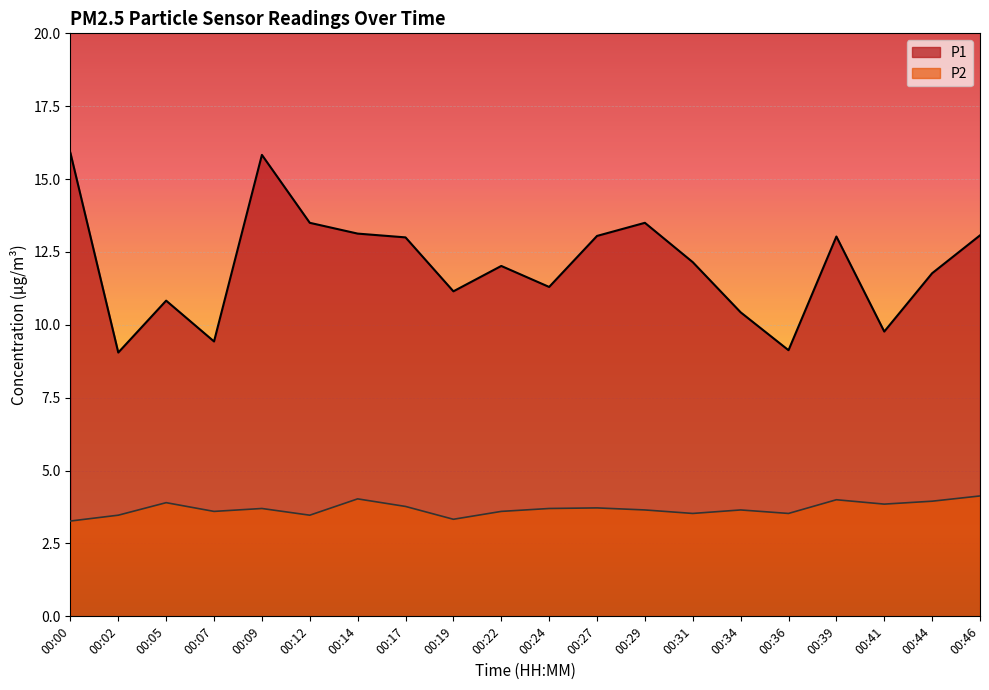

What is the maximum value for P2?

4.1